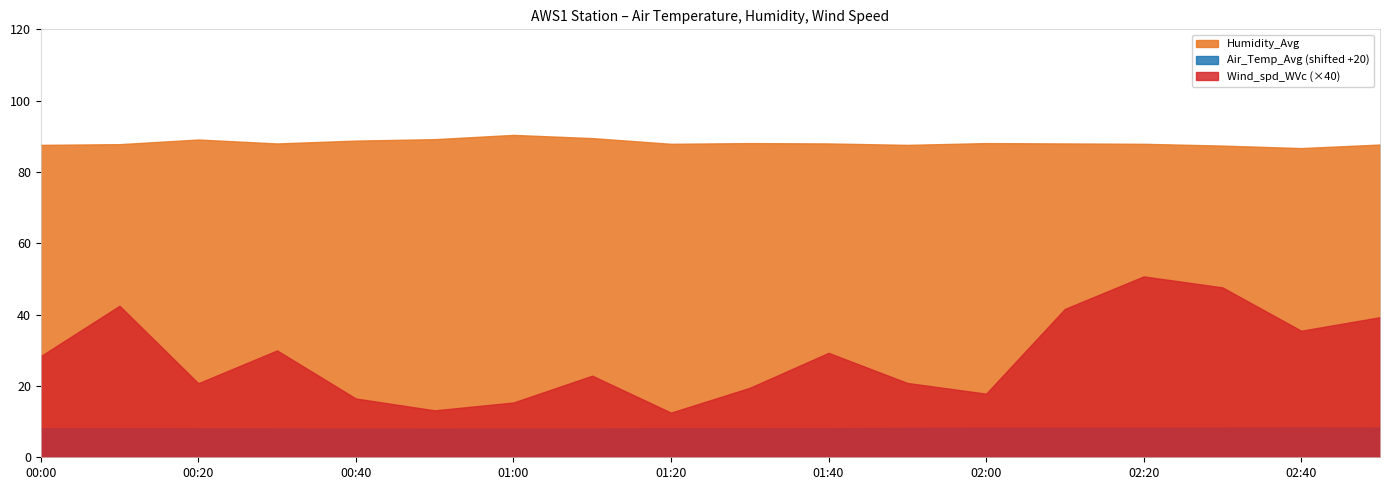

At how many categories does at least one series exceed 70?

18